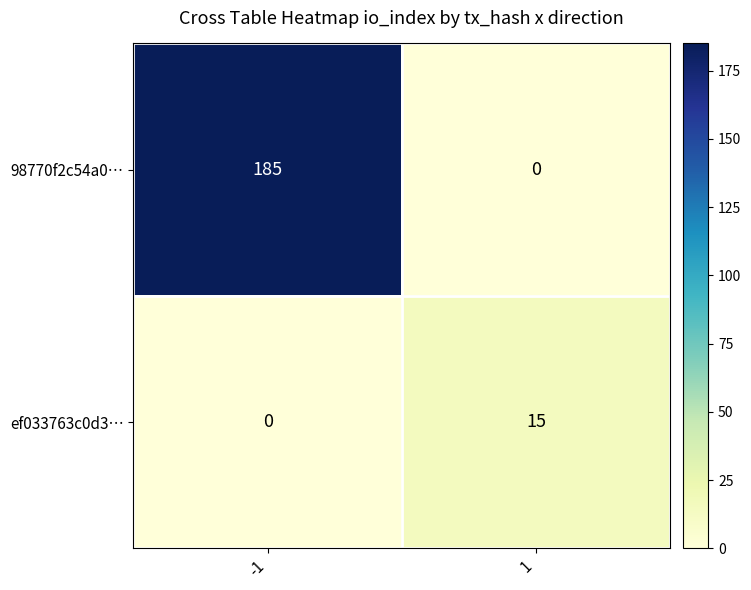

What is the average value of the ef033763c0d3… series?

8